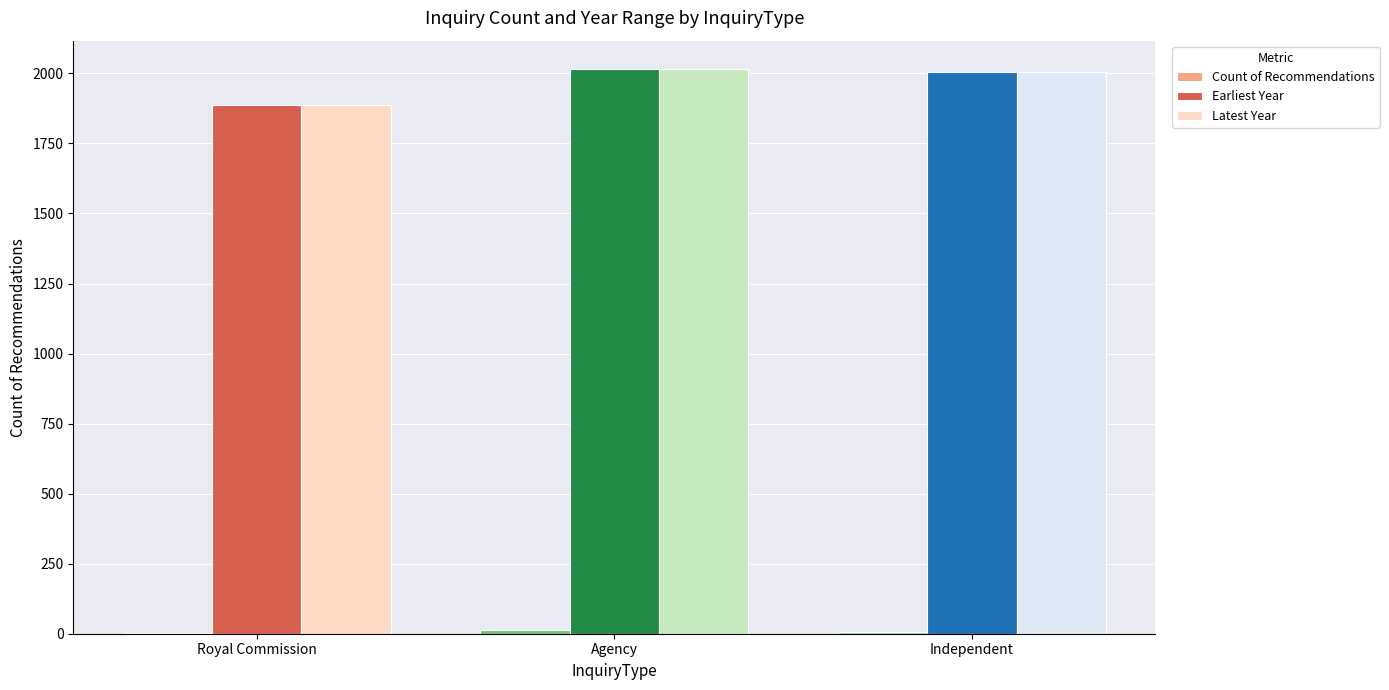

At which label is Earliest Year closest to 1951?

Independent